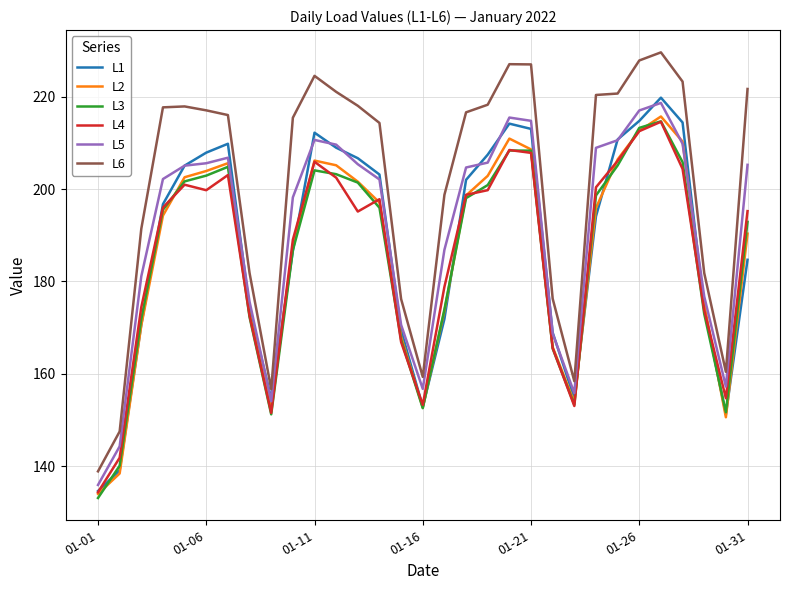

True or false: L6 and L3 intersect in this chart.

False